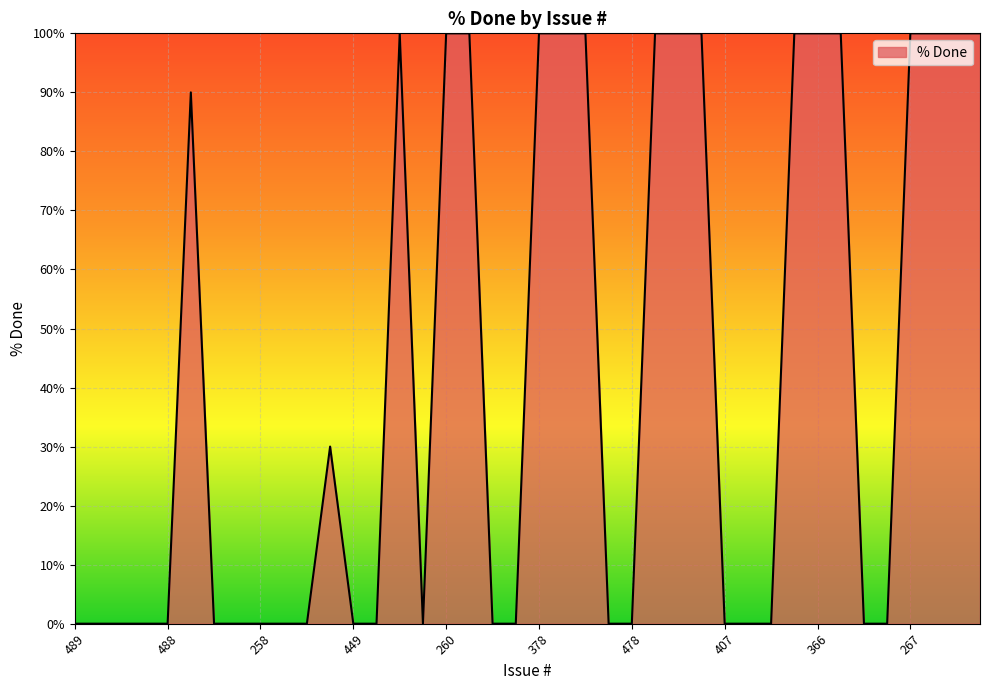

How many lines are shown in the chart?

1